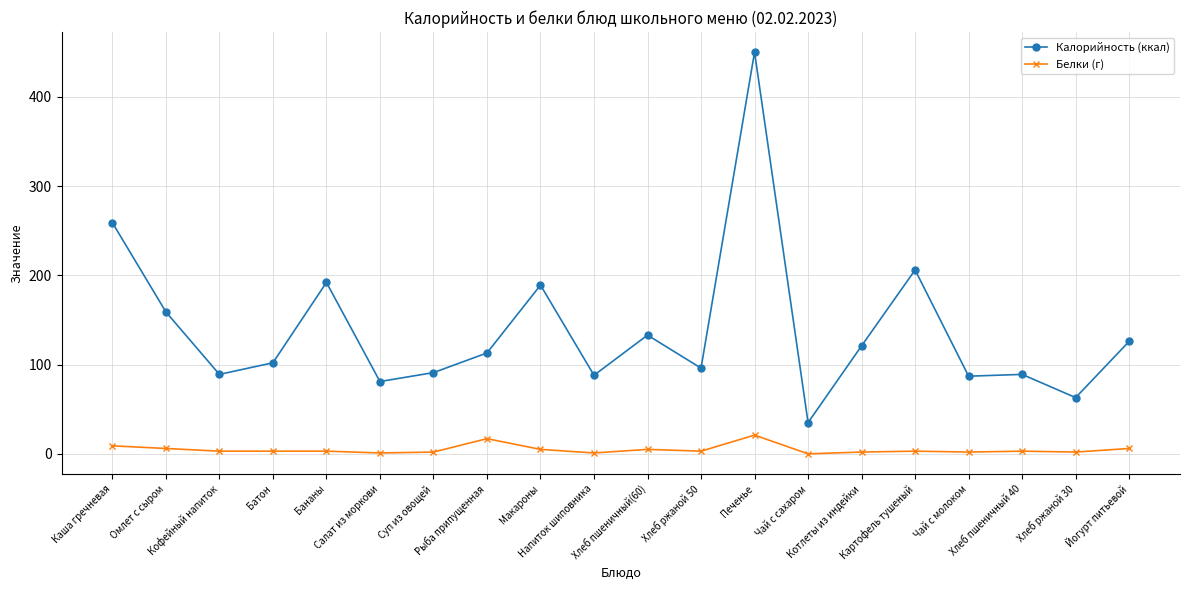

The value of Белки (г) at Хлеб пшеничный 40 is 3. True or false?

True